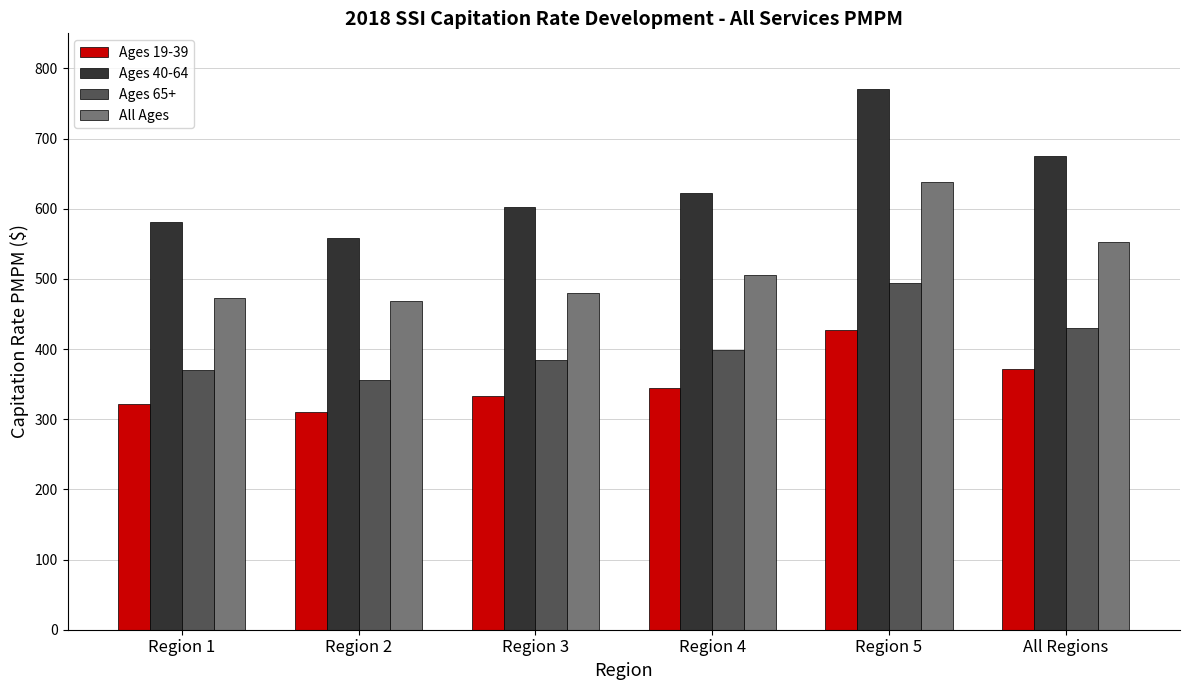

Is it true that Ages 65+ equals 370.8 at Region 1?

True